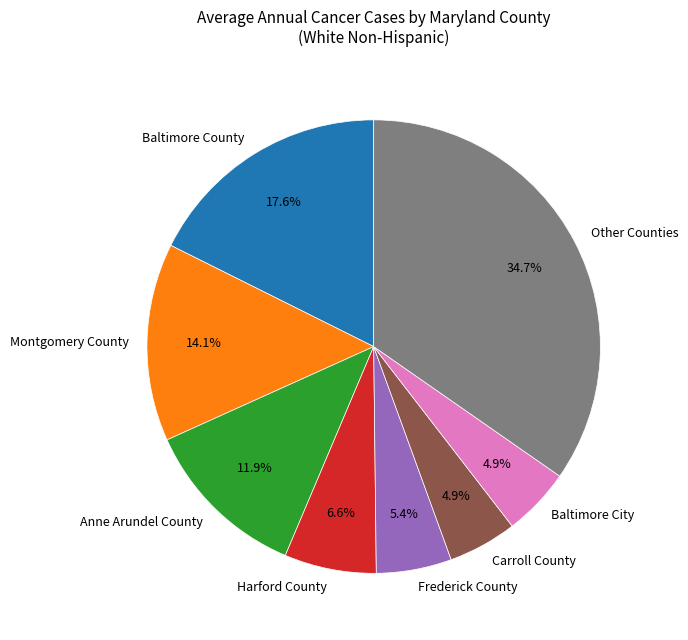

What is the largest slice in the pie chart?

Other Counties